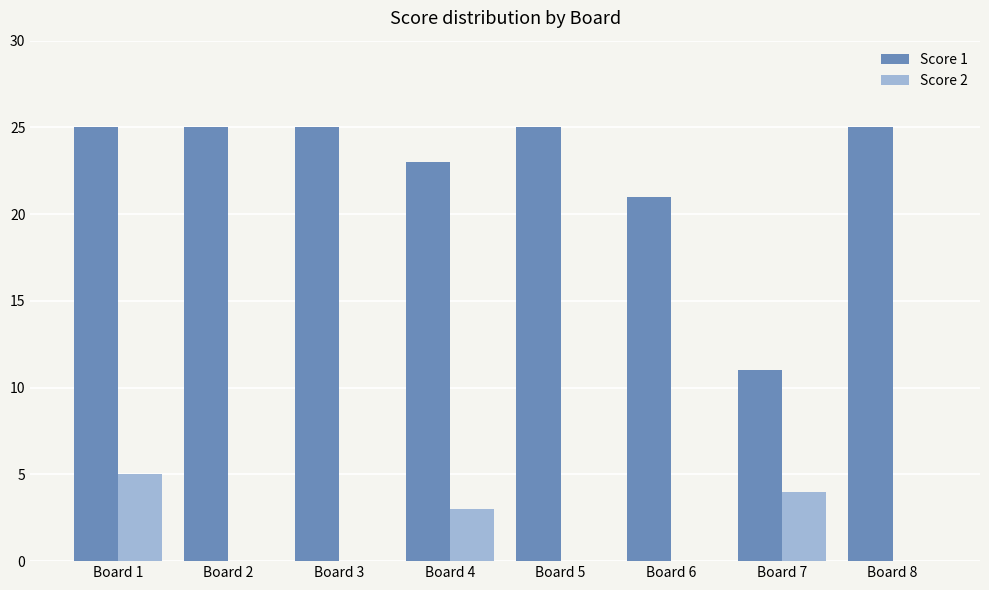

The value of Score 1 at Board 2 is 25. True or false?

True